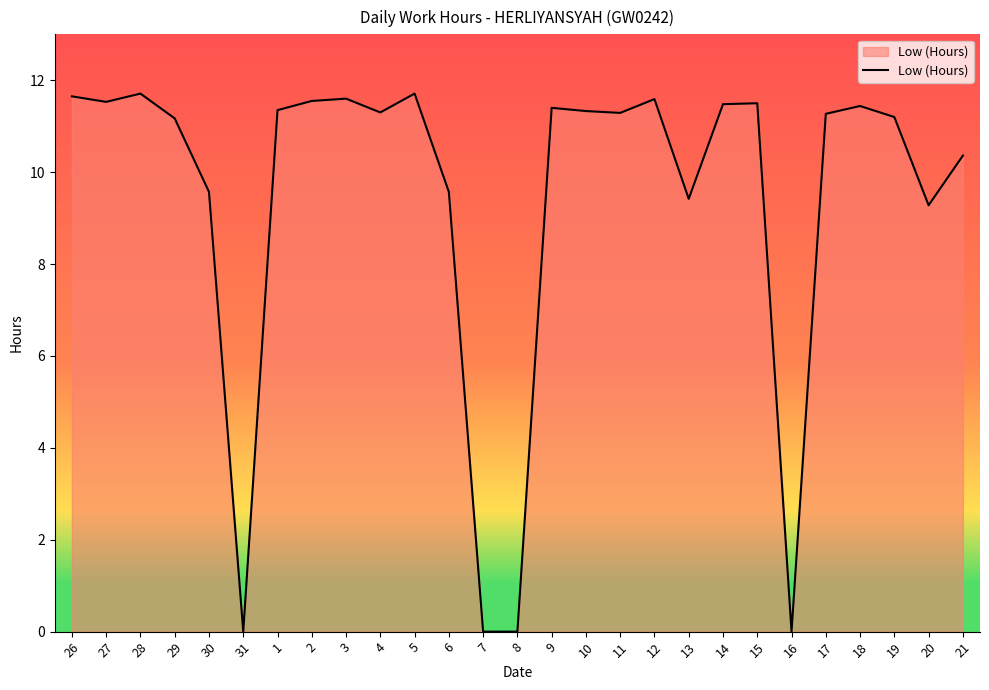

Between 17 and 30, which is larger?

17